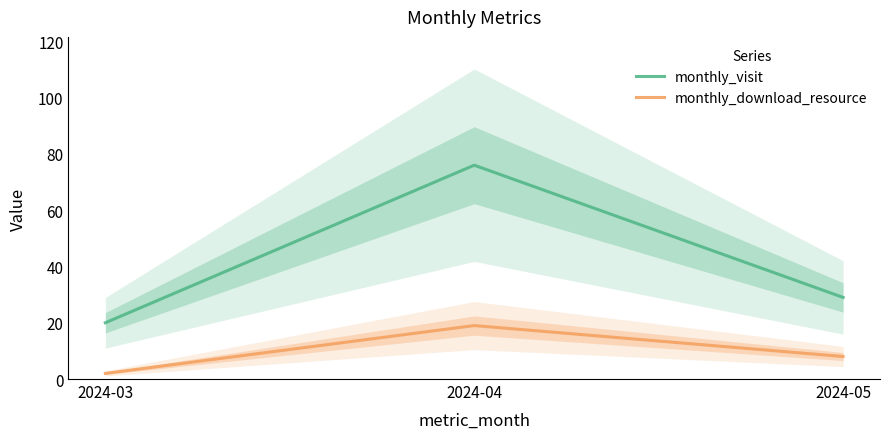

Which label corresponds to the smallest value in the chart?

2024-03